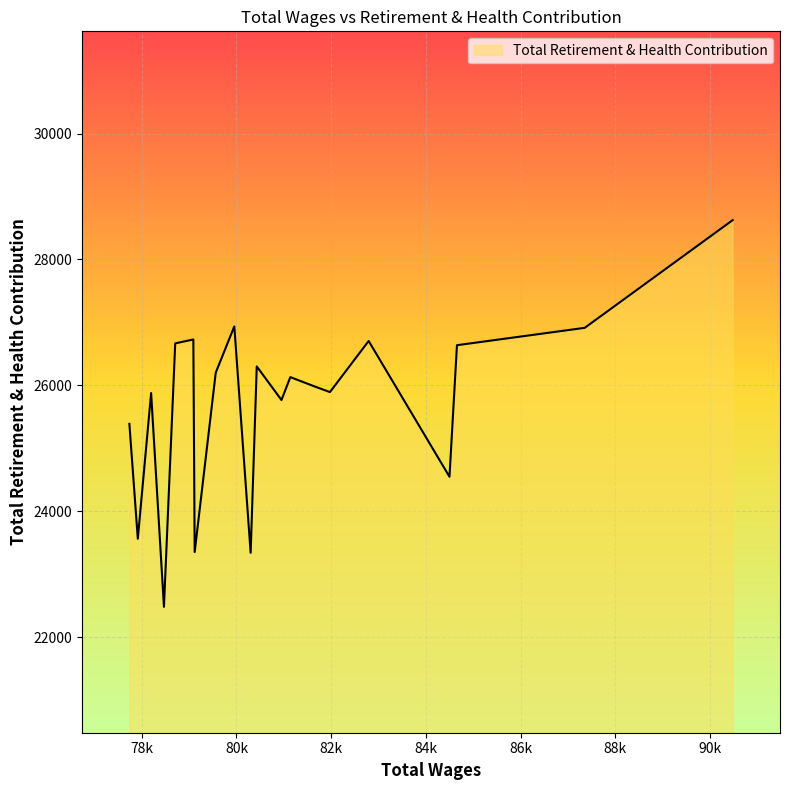

What is the difference between the maximum and minimum values?

6144